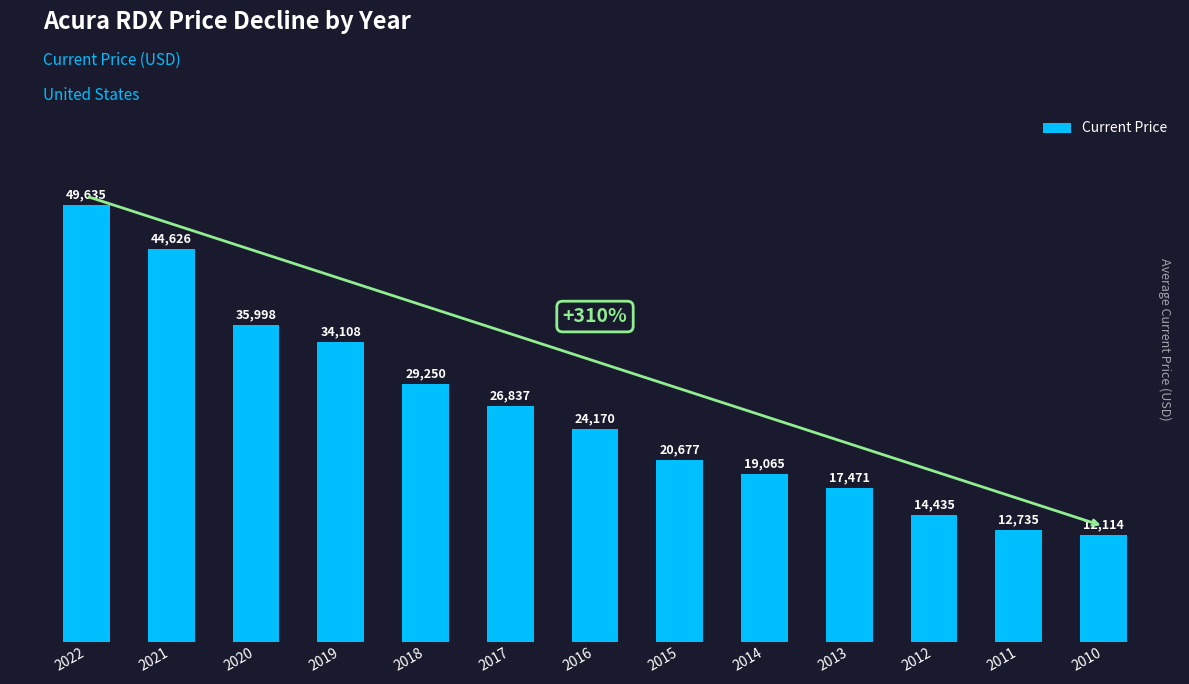

Rank the categories by value from highest to lowest.

2022, 2021, 2020, 2019, 2018, 2017, 2016, 2015, 2014, 2013, 2012, 2011, 2010